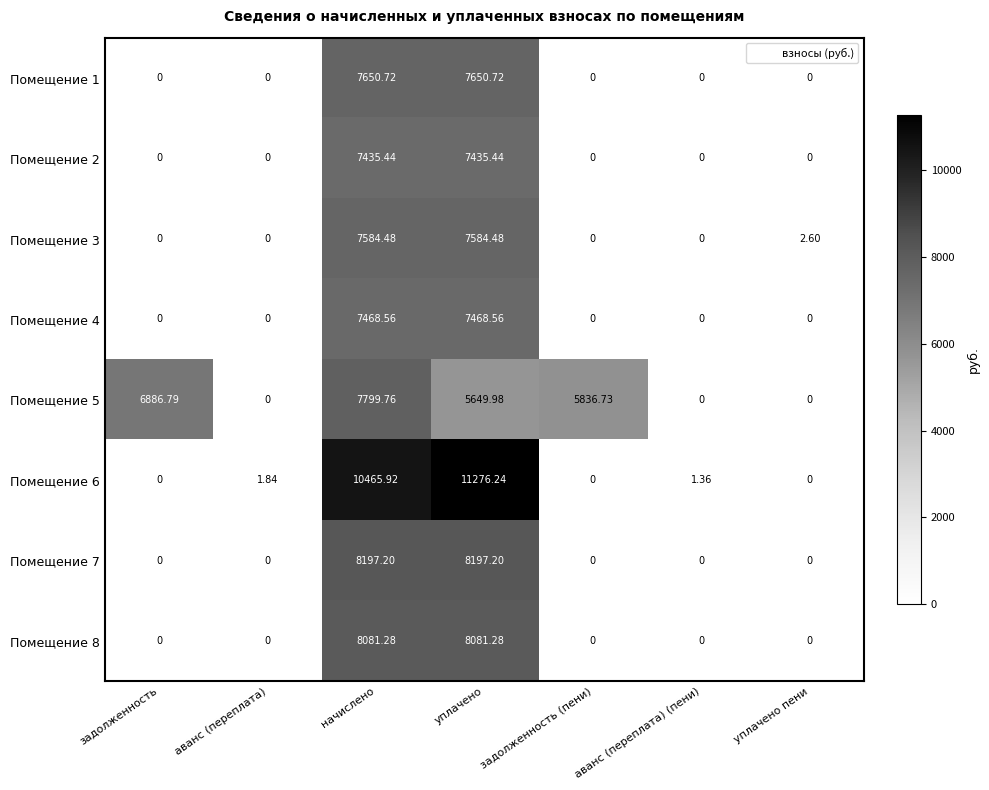

Where is Помещение 5 nearest to the value 3899?

уплачено